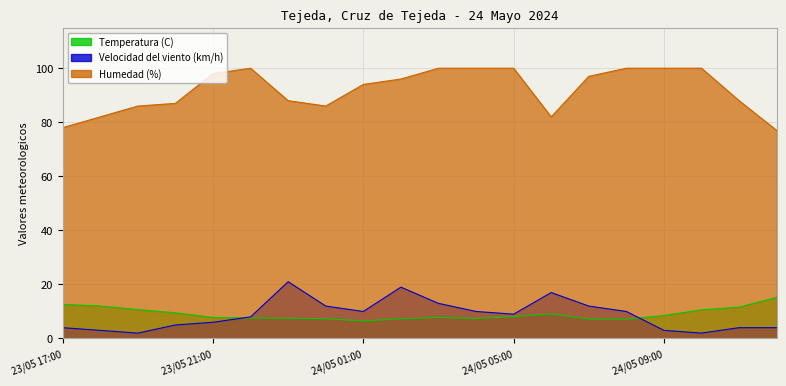

List the series in order of their peak value, highest first.

Humedad (%), Velocidad del viento (km/h), Temperatura (C)